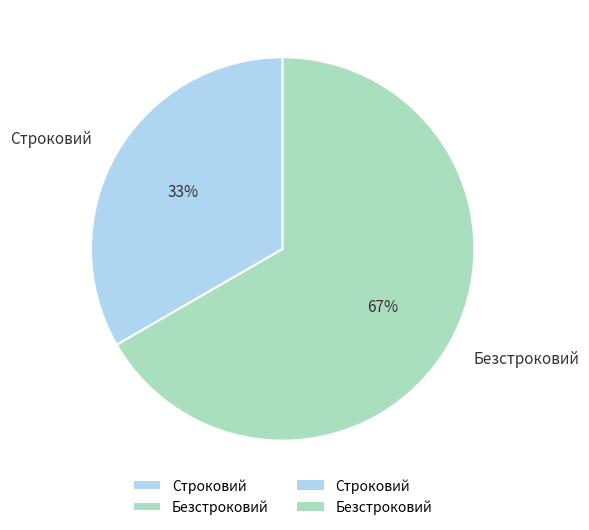

True or false: Строковий accounts for 33% of the total.

True